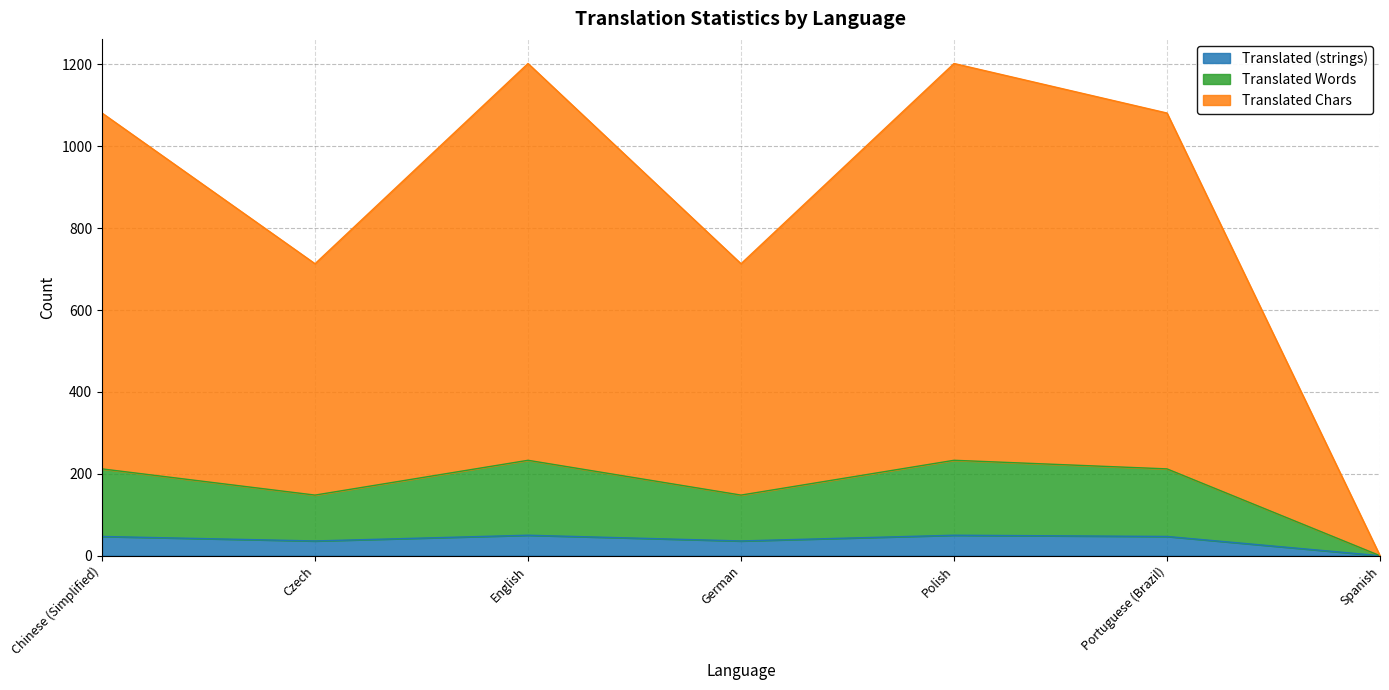

The Translated (strings) series shows 47 at Portuguese (Brazil). True or false?

True